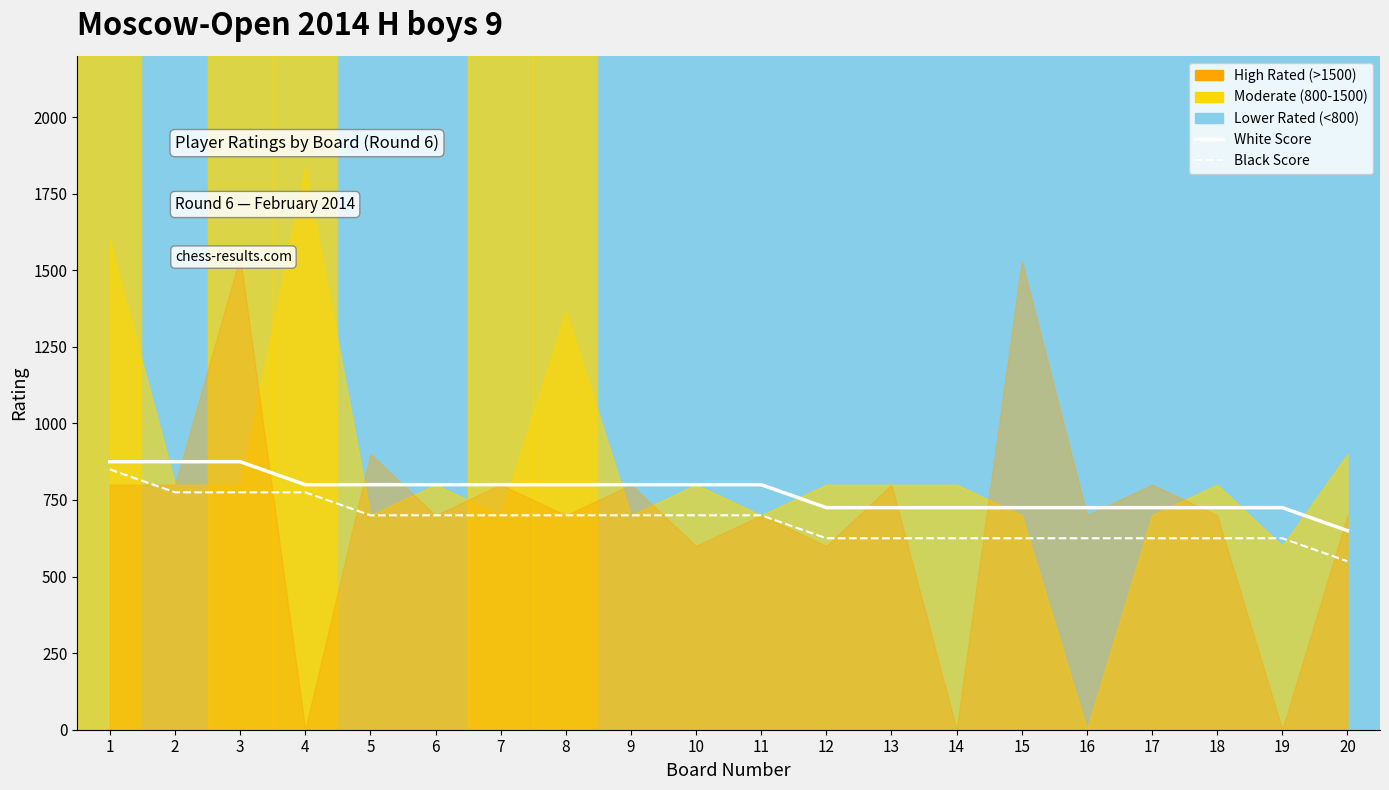

True or false: White Score and Black Score intersect in this chart.

False